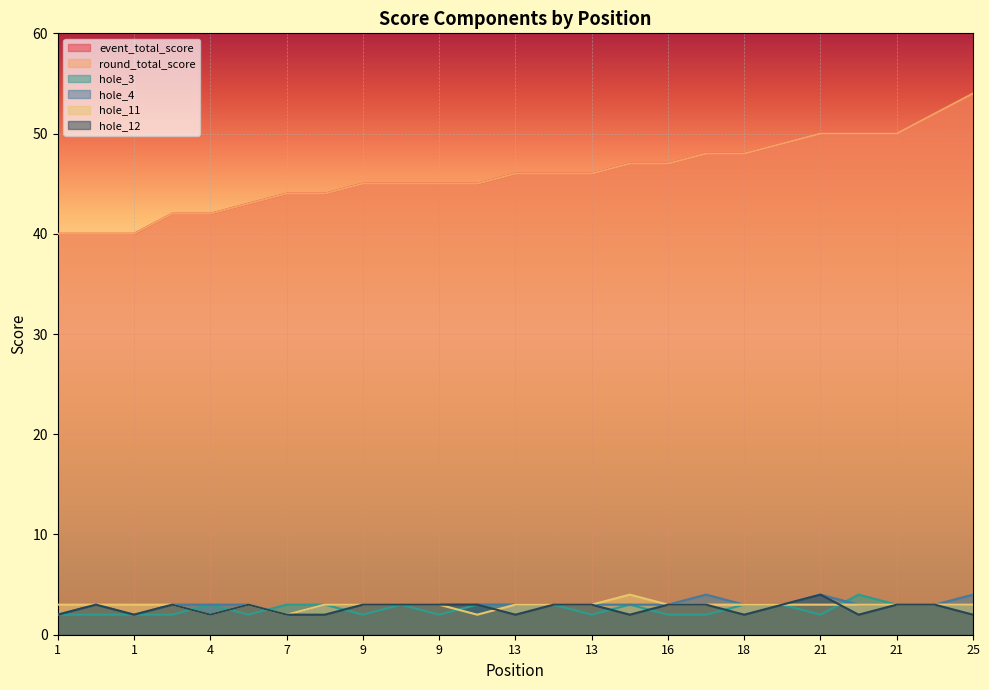

Does the chart display data point markers on the line(s)?

No